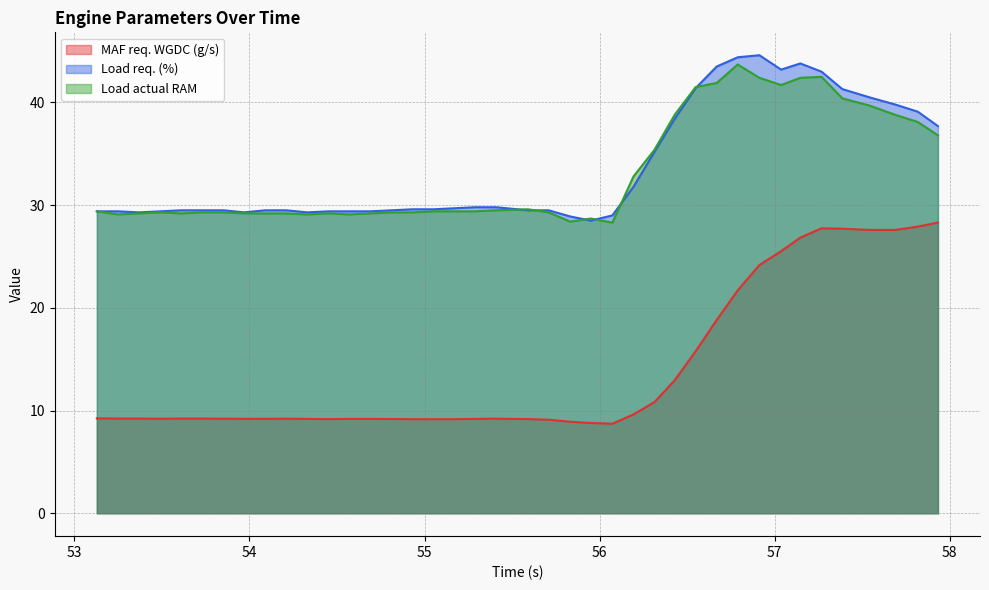

True or false: Load req. (%) and MAF req. WGDC (g/s) cross at least once.

False